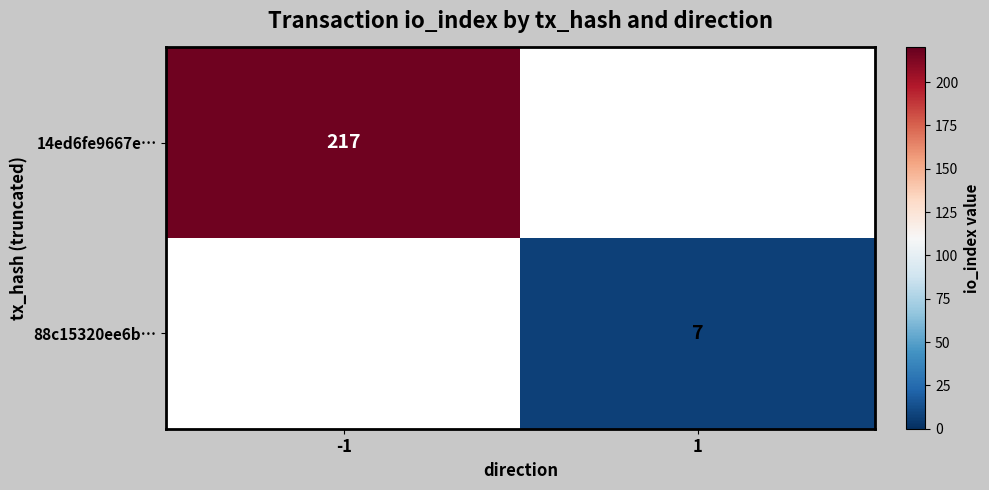

The value of 14ed6fe9667e… at -1 is 348. True or false?

False